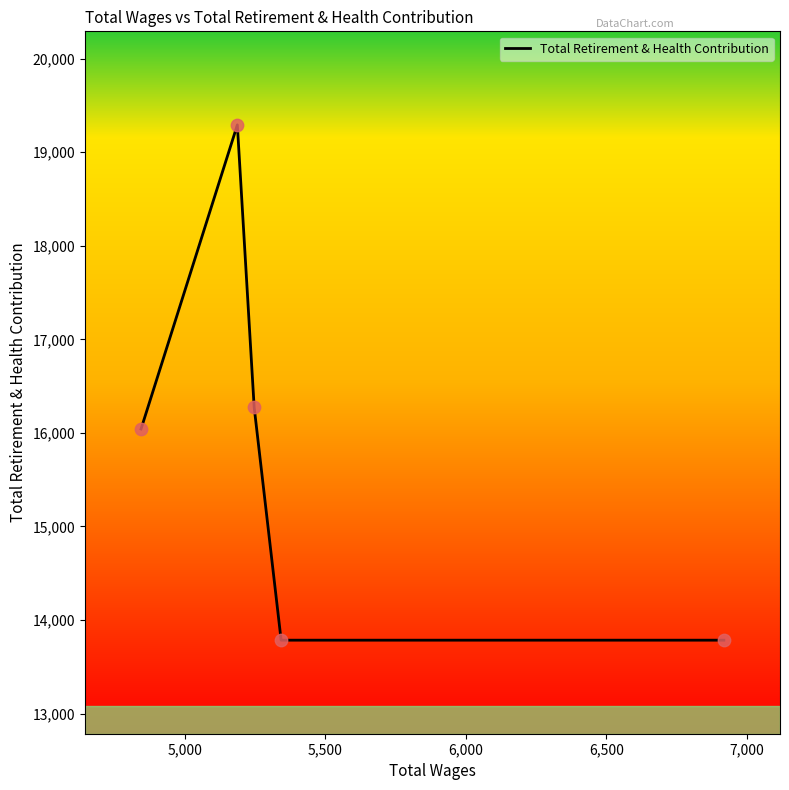

What is the minimum value shown in the chart?

13784